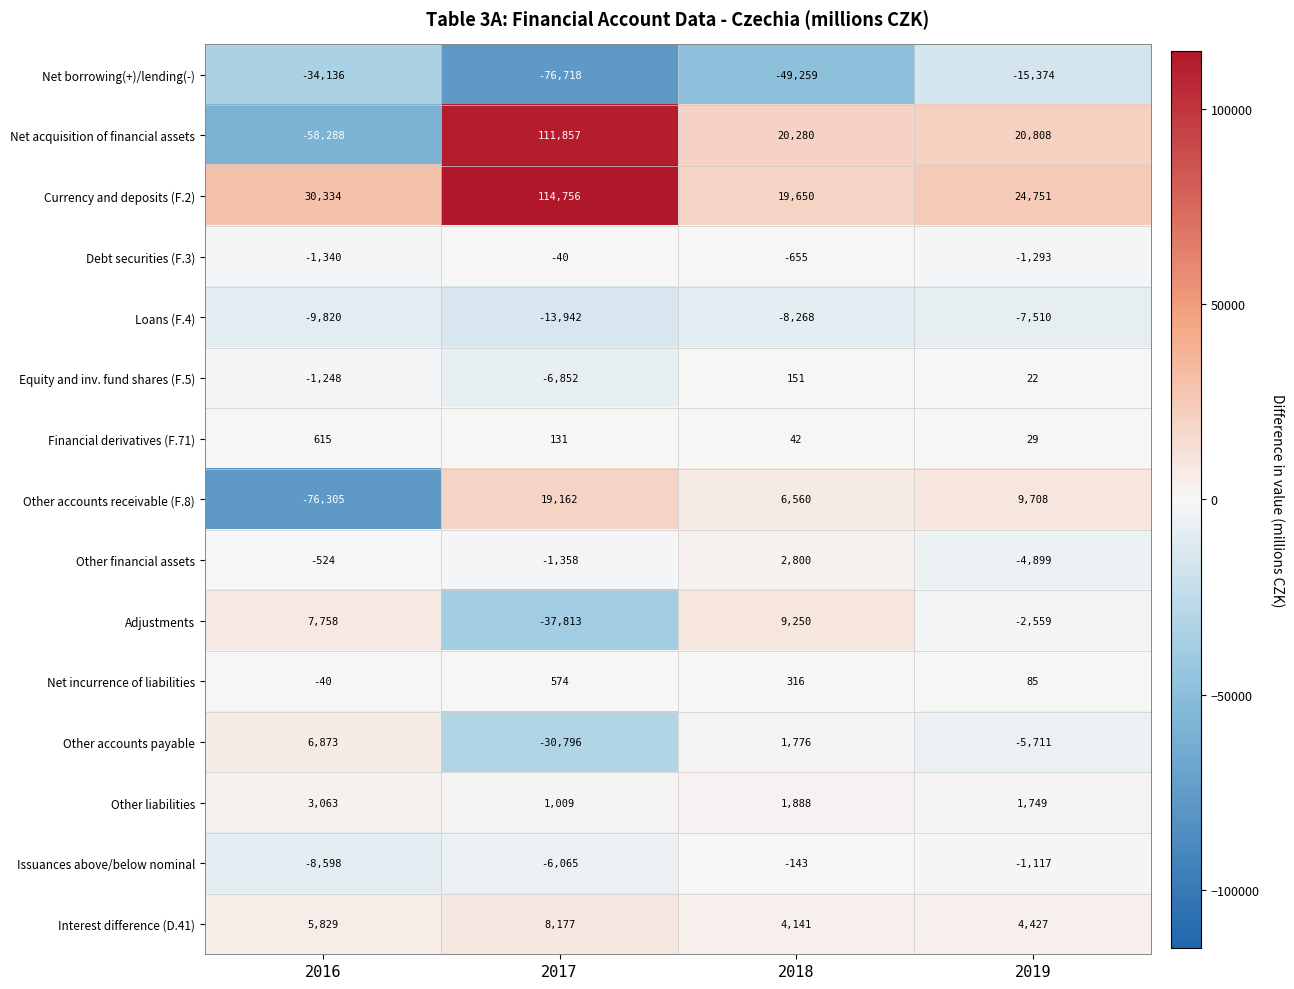

At which label is Interest difference (D.41) closest to 6159?

2016